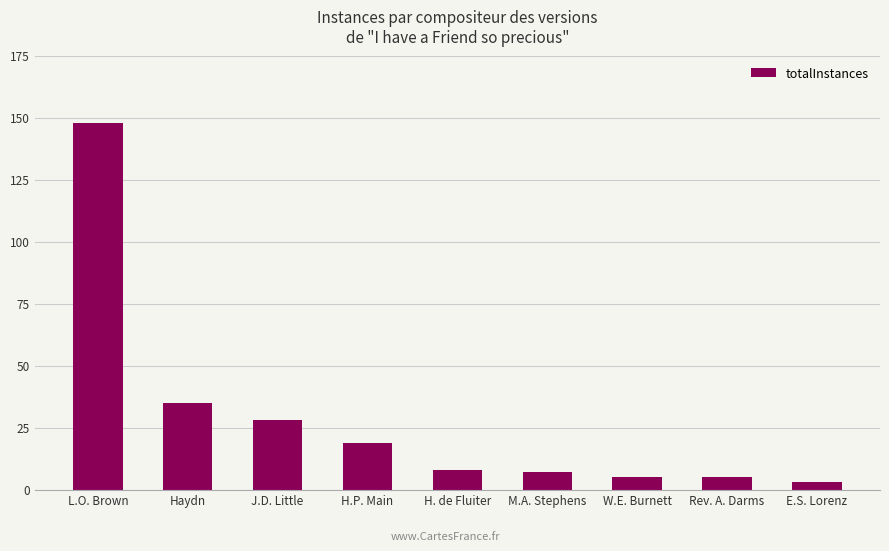

Reading right to left, what are all the values shown in this chart?

E.S. Lorenz=3	Rev. A. Darms=5	W.E. Burnett=5	M.A. Stephens=7	H. de Fluiter=8	H.P. Main=19	J.D. Little=28	Haydn=35	L.O. Brown=148